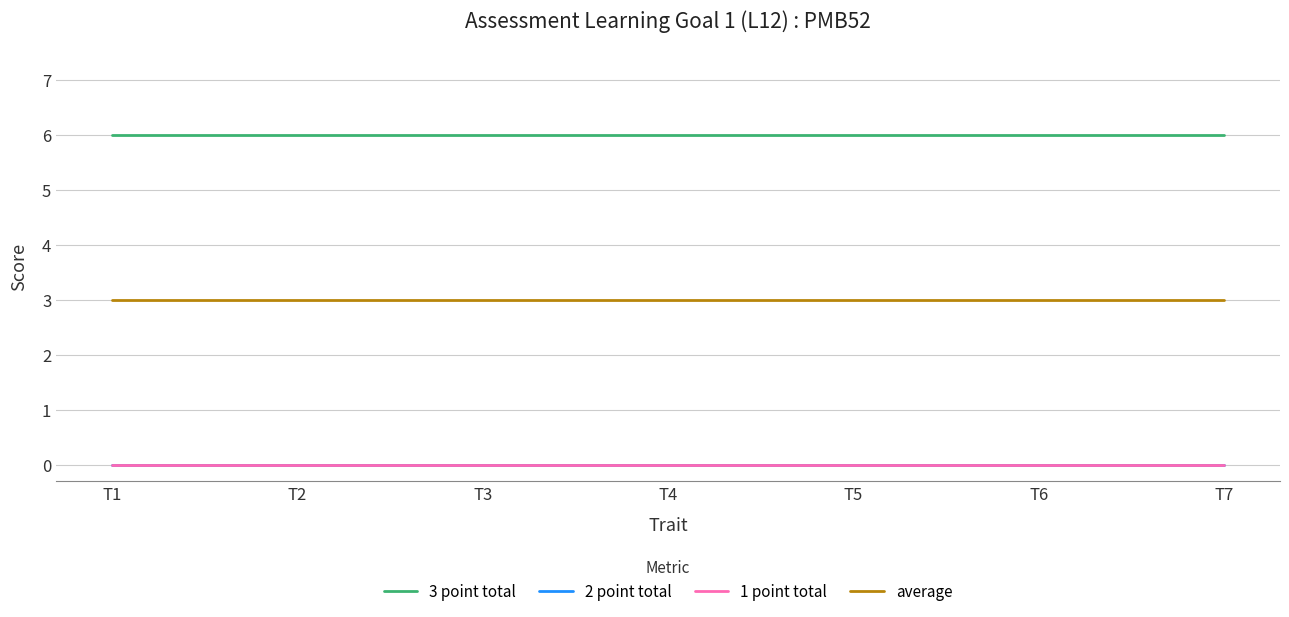

Is the value of average at T4 greater than the value of 2 point total at T7?

Yes